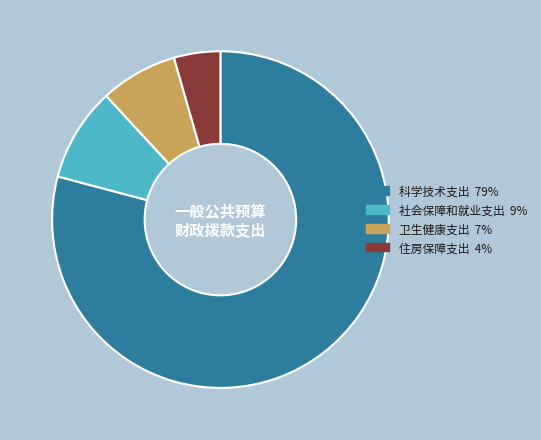

Is there a majority slice in this chart?

Yes